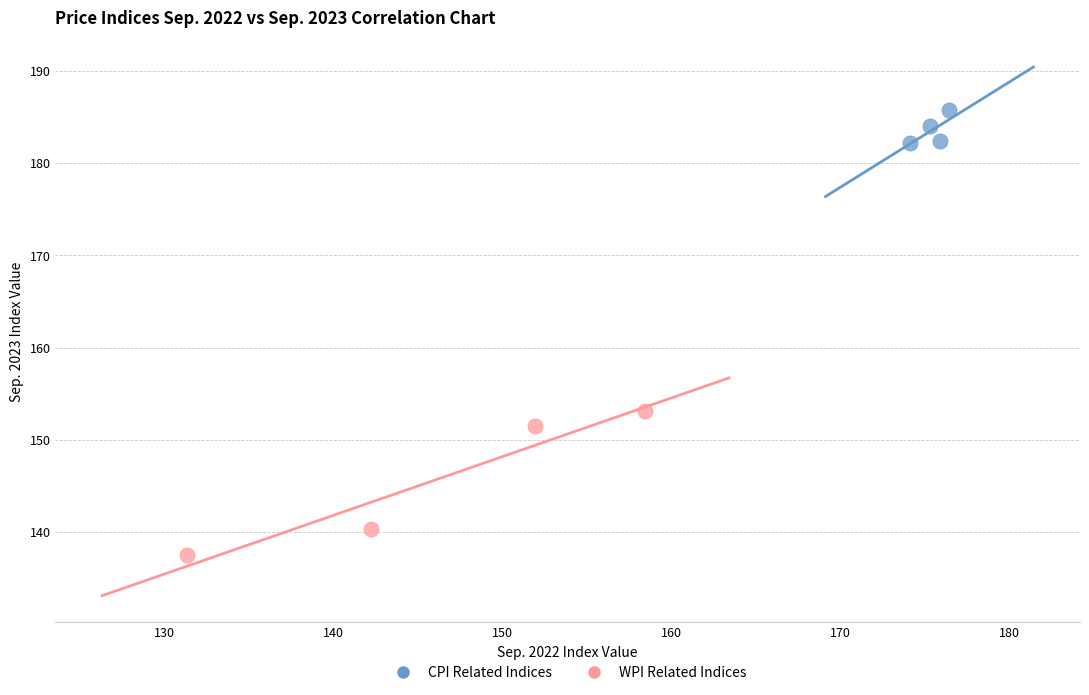

Which series reaches the maximum Y coordinate?

CPI Related Indices